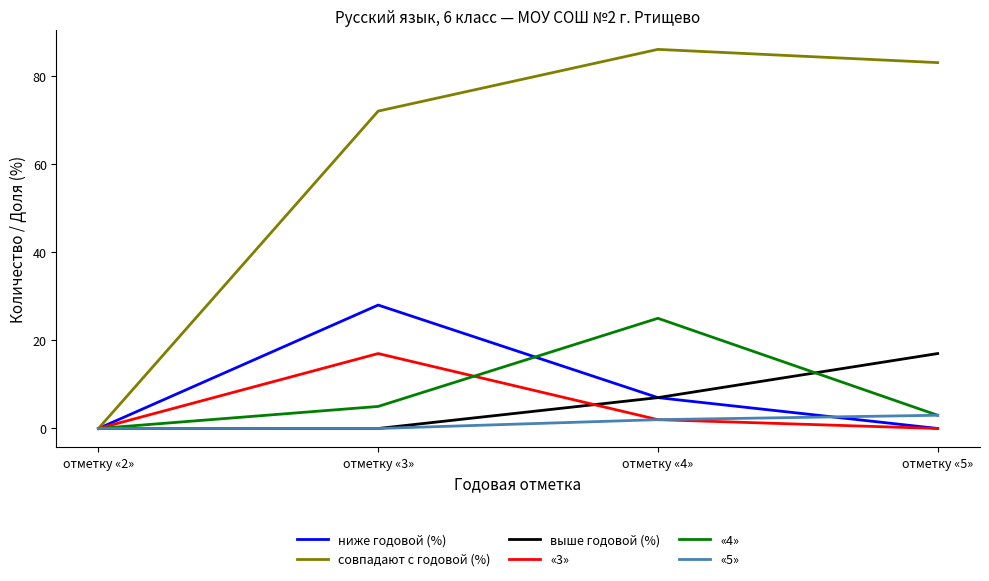

What is the difference between the highest and lowest values at отметку «4»?

84